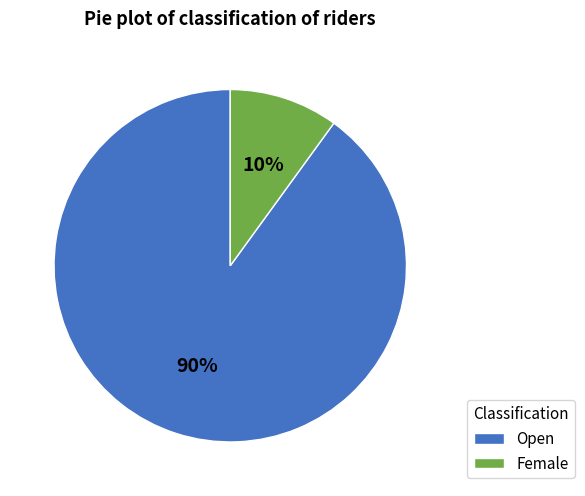

What is the smallest slice in the pie chart?

Female